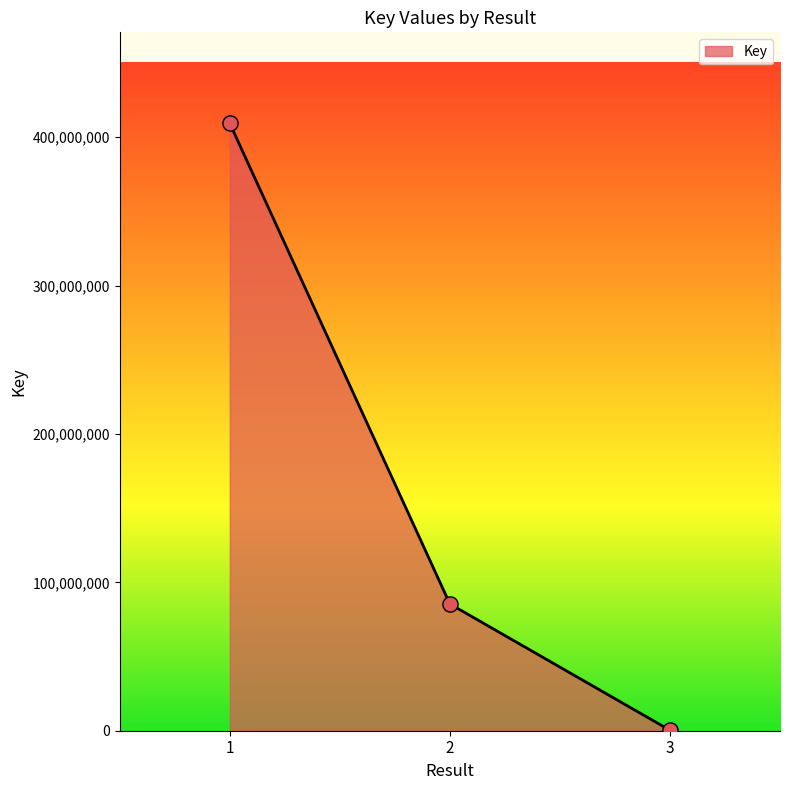

Which has a higher value, 2 or 3?

2